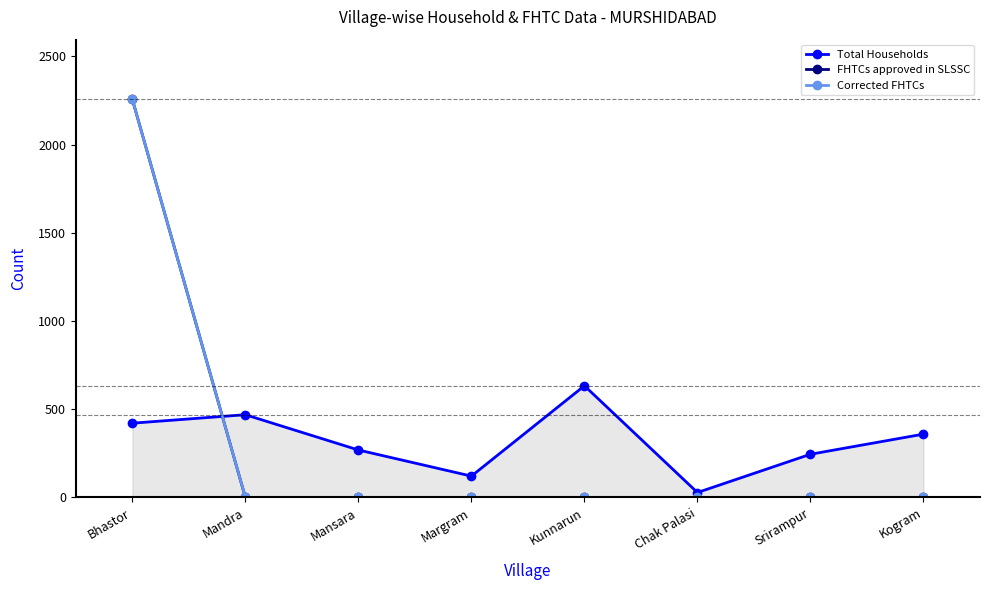

At which label is Total Households closest to 330?

Kogram